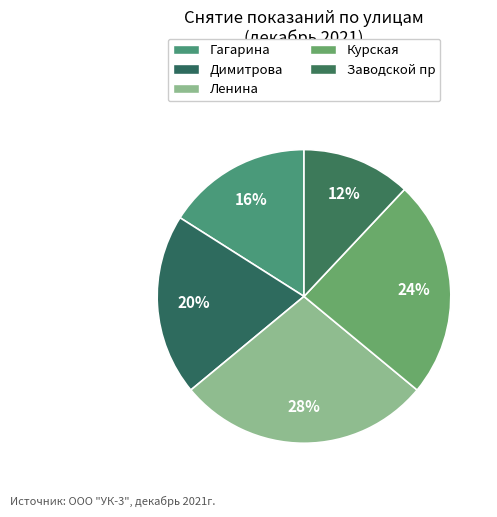

How many slices are in this pie chart?

5